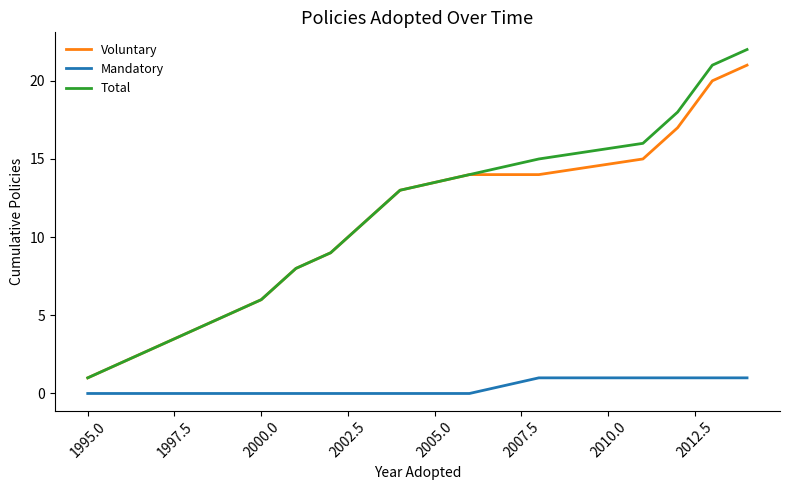

Which series has the largest total across all categories?

Total